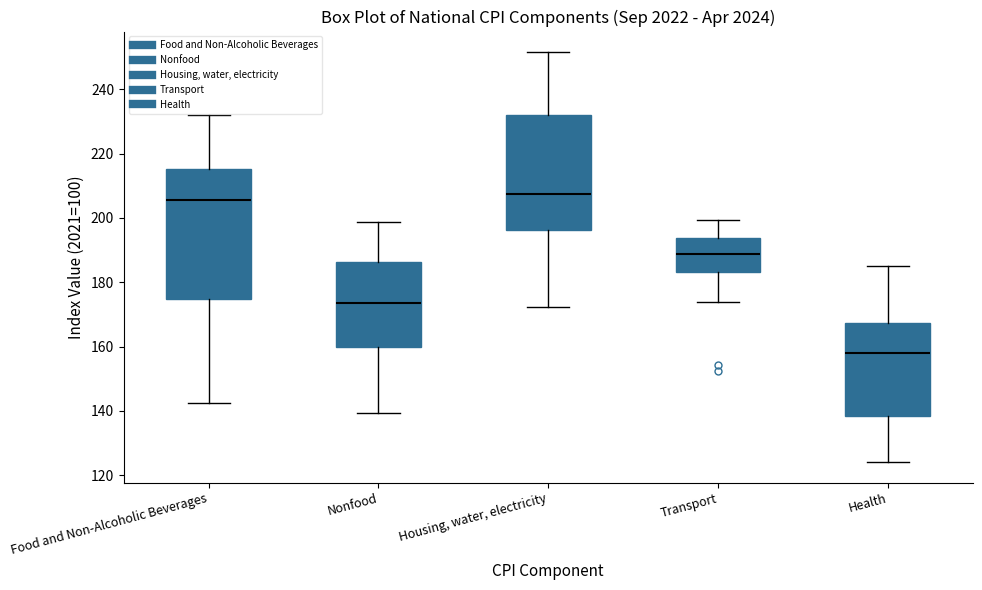

Comparing the boxes themselves (not the whiskers), which one is the tallest?

Food and Non-Alcoholic Beverages